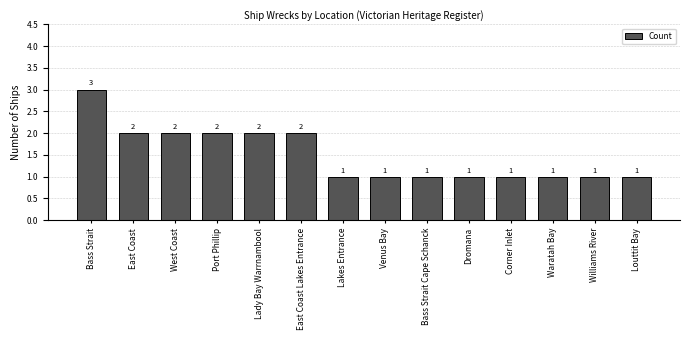

True or false: the data shows 2 at Bass Strait.

False